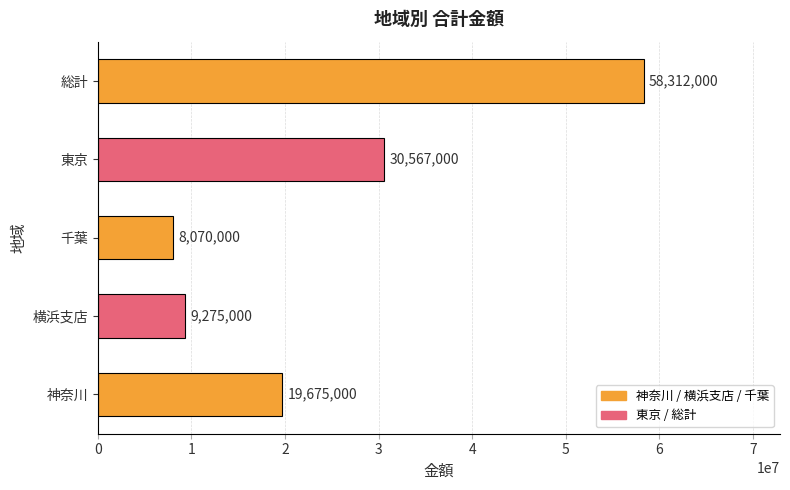

What is the ratio of the value at 総計 to the value at 横浜支店?

6.3